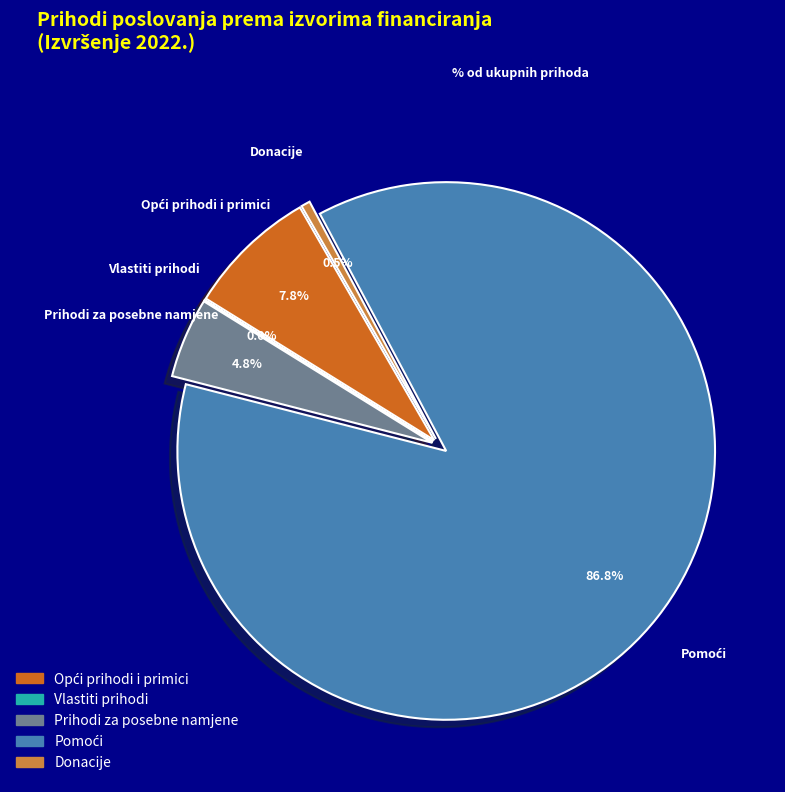

Rank the categories by value from highest to lowest.

Pomoći, Opći prihodi i primici, Prihodi za posebne namjene, Donacije, Vlastiti prihodi